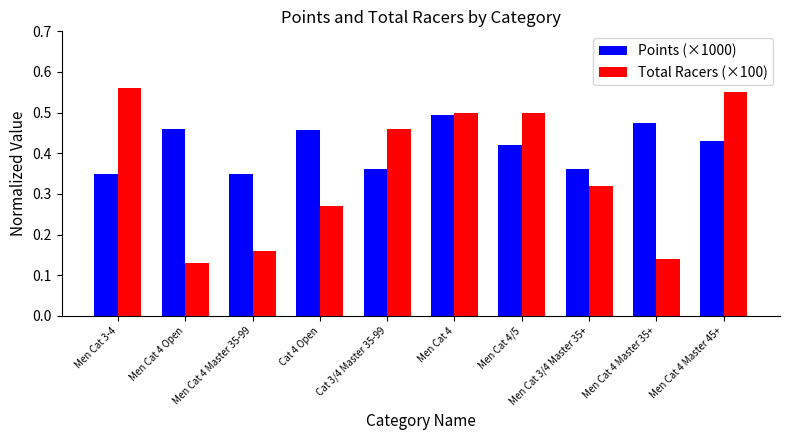

At which category does the chart reach its minimum across all series?

Men Cat 4 Open